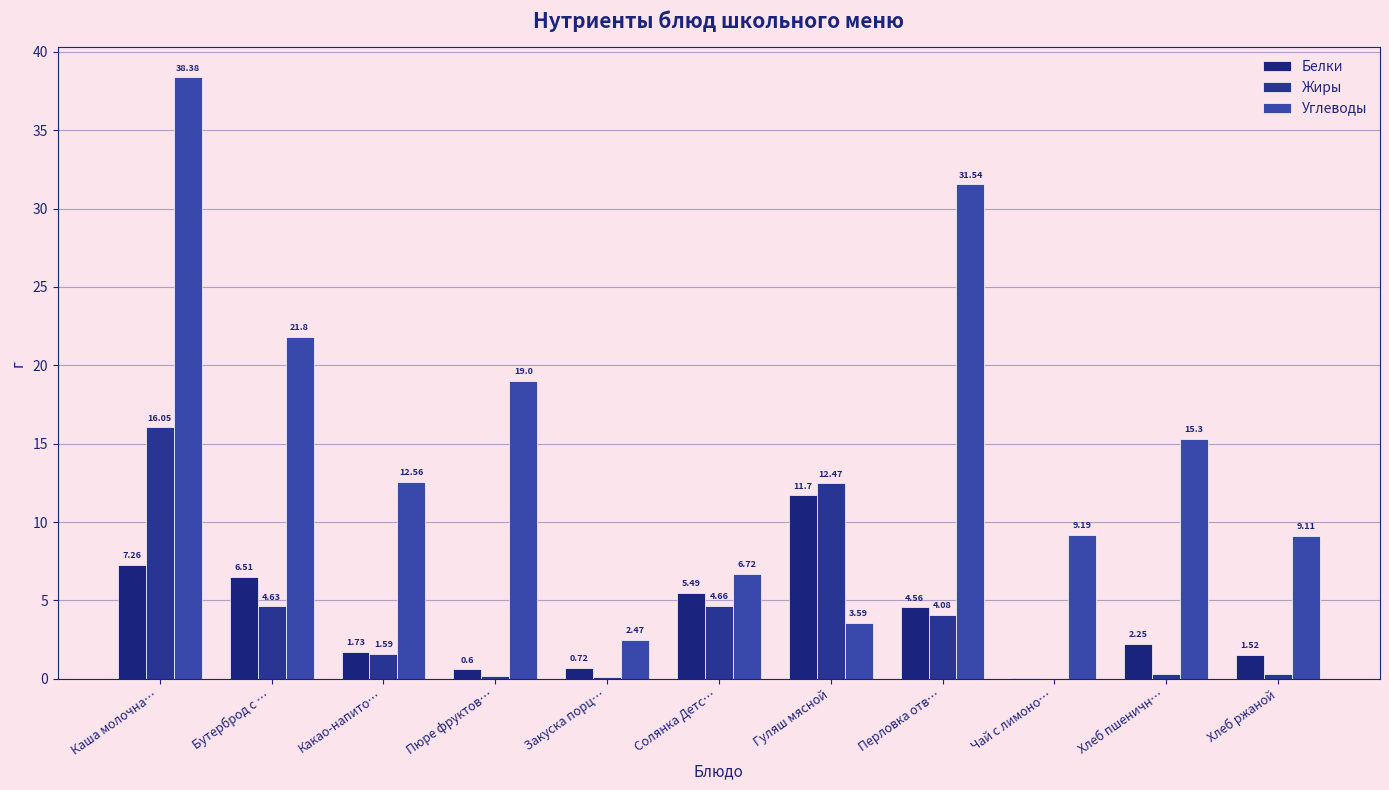

Reading left to right, what are all the values shown in this chart?

Белки: 7.3	6.5	1.7	0.6	0.7	5.5	11.7	4.6	0.0	2.2	1.5
Жиры: 16.1	4.6	1.6	0.2	0.1	4.7	12.5	4.1	0.0	0.3	0.3
Углеводы: 38.4	21.8	12.6	19.0	2.5	6.7	3.6	31.5	9.2	15.3	9.1